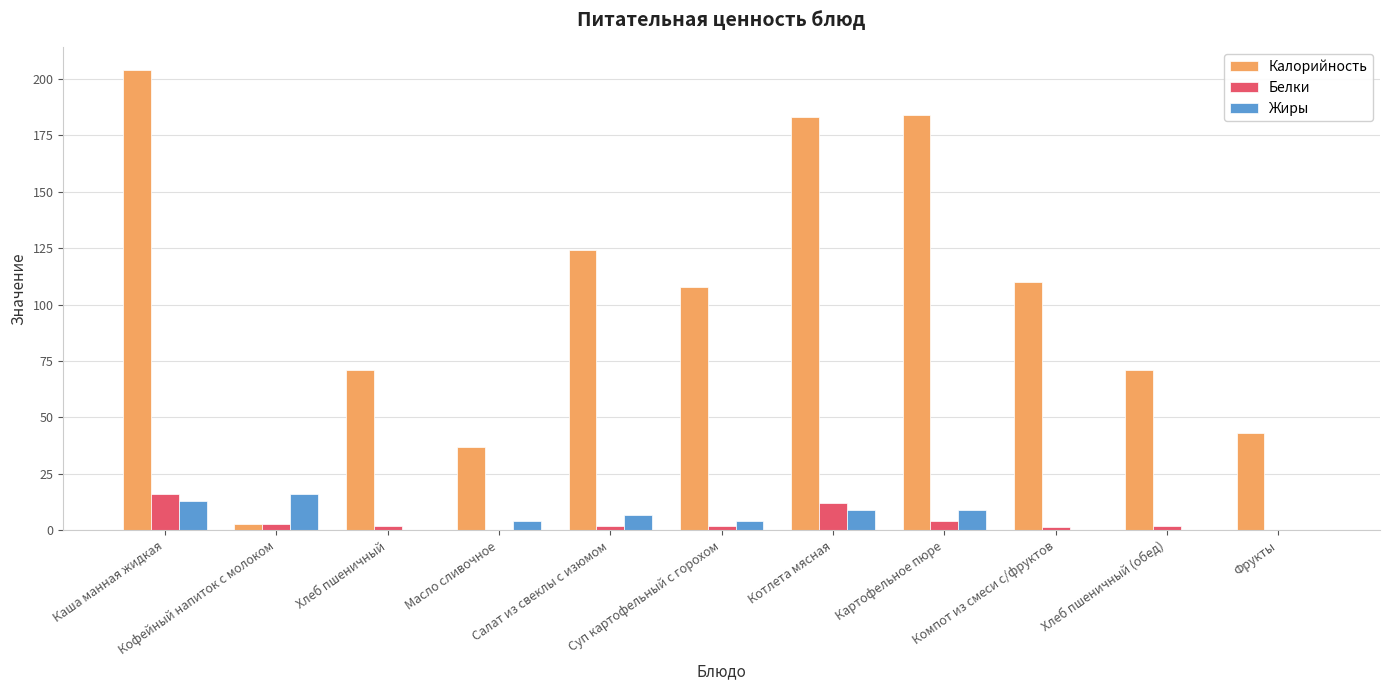

What is the sum of all Белки values?

44.4